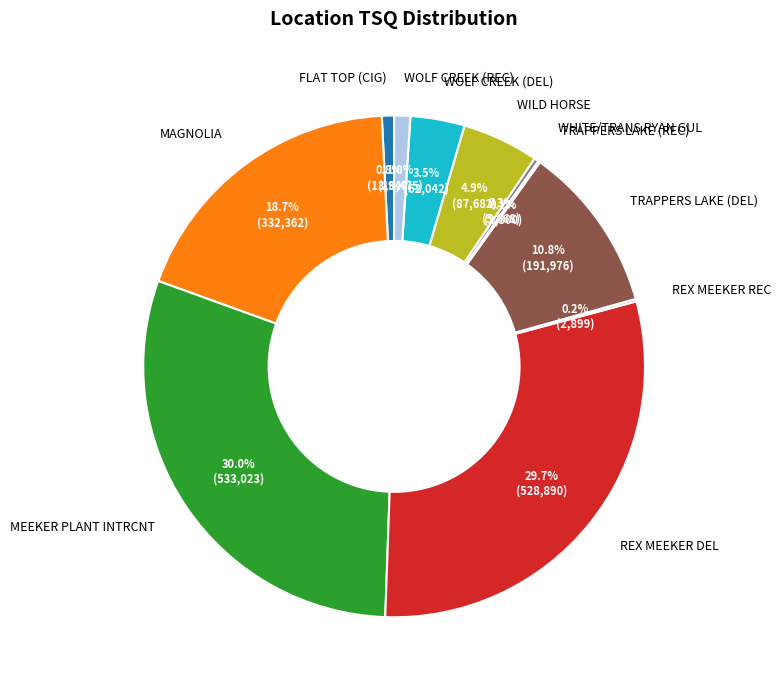

True or false: WILD HORSE accounts for 5% of the total.

True